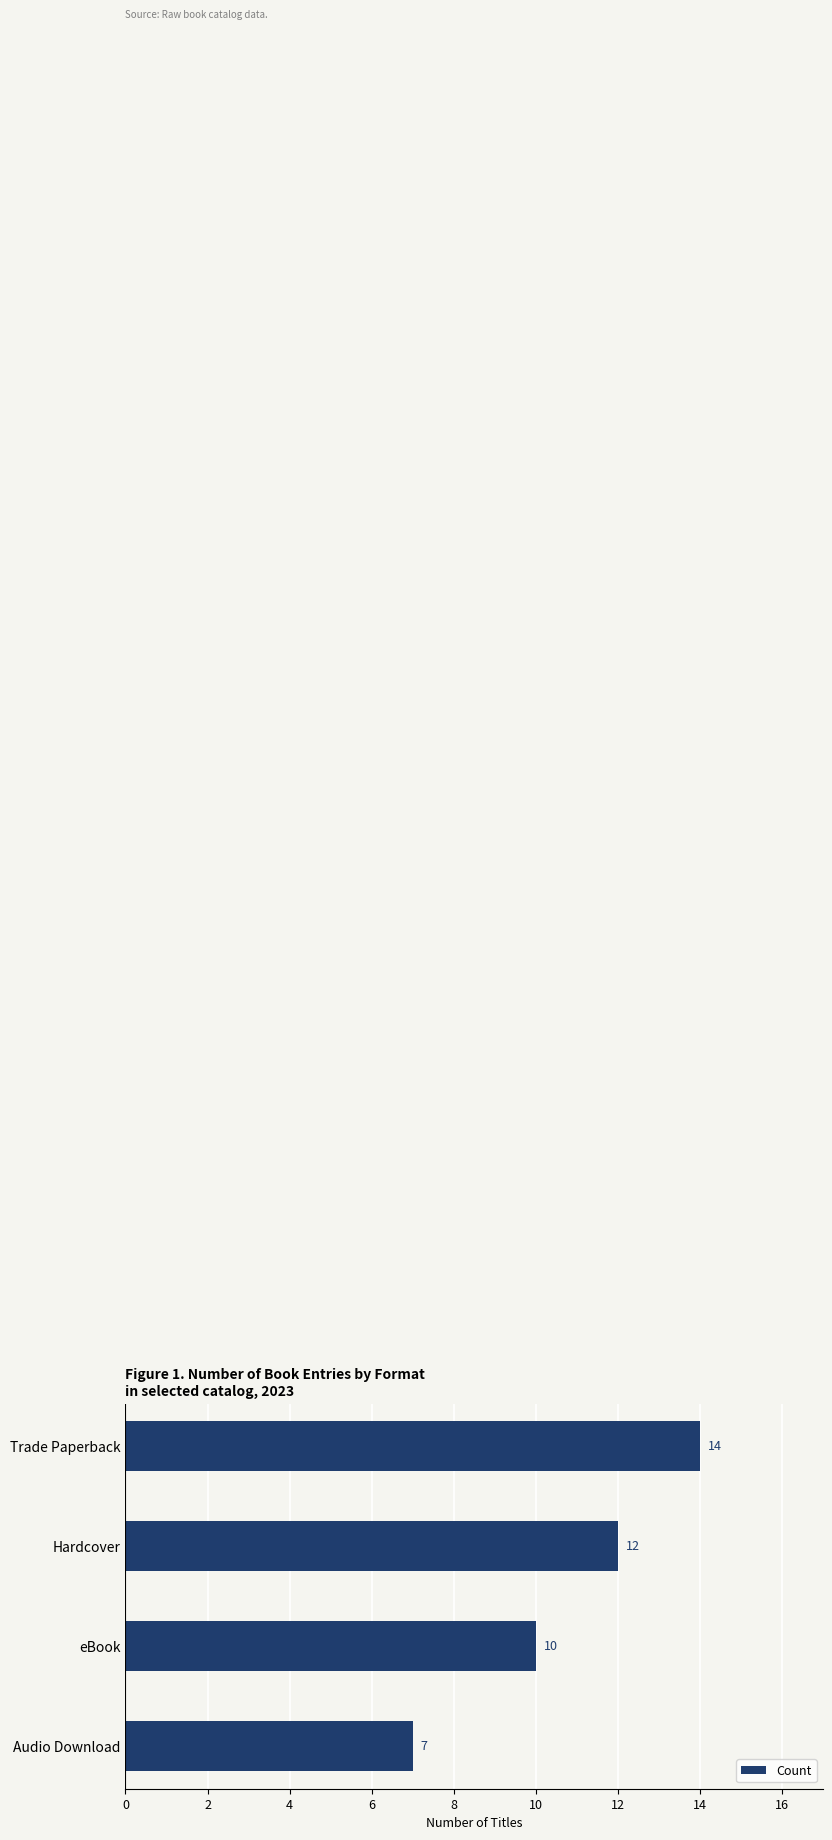

Which has a higher value, Audio Download or Hardcover?

Hardcover